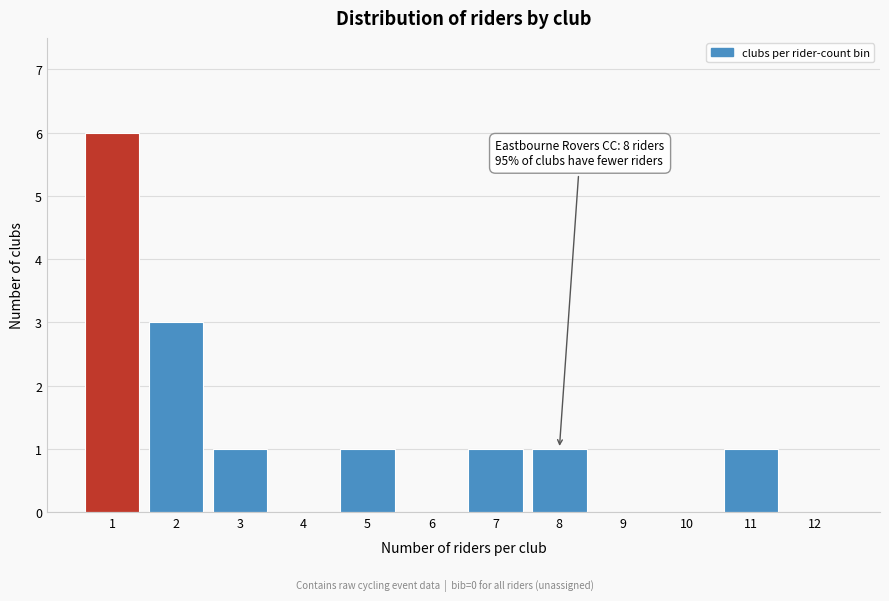

Reading right to left, transcribe all the data shown in this chart.

12=0	11=1	10=0	9=0	8=1	7=1	6=0	5=1	4=0	3=1	2=3	1=6